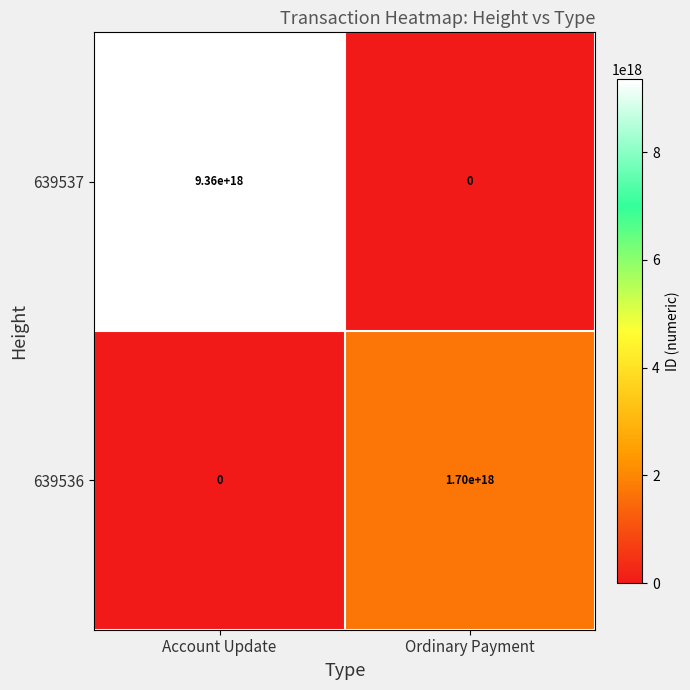

At which category does the chart reach its peak across all series?

Account Update